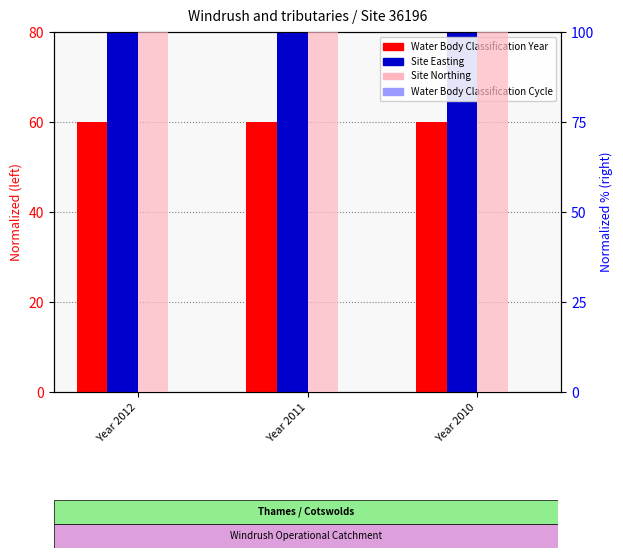

What is the maximum value for Site Easting?

12986.1